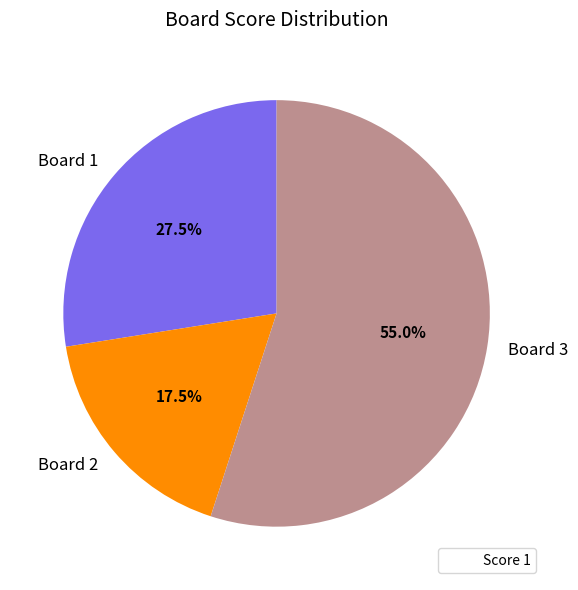

Rank the categories by value from highest to lowest.

Board 3, Board 1, Board 2